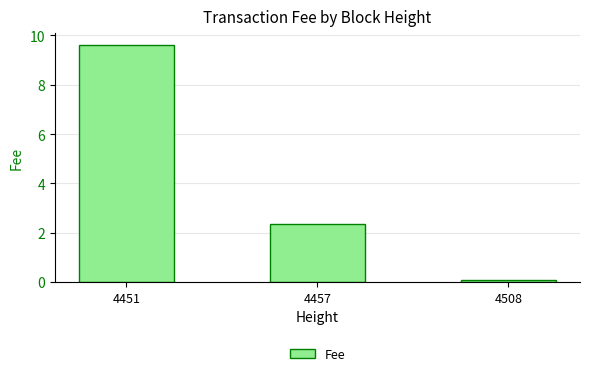

Count the number of data series in this chart.

1